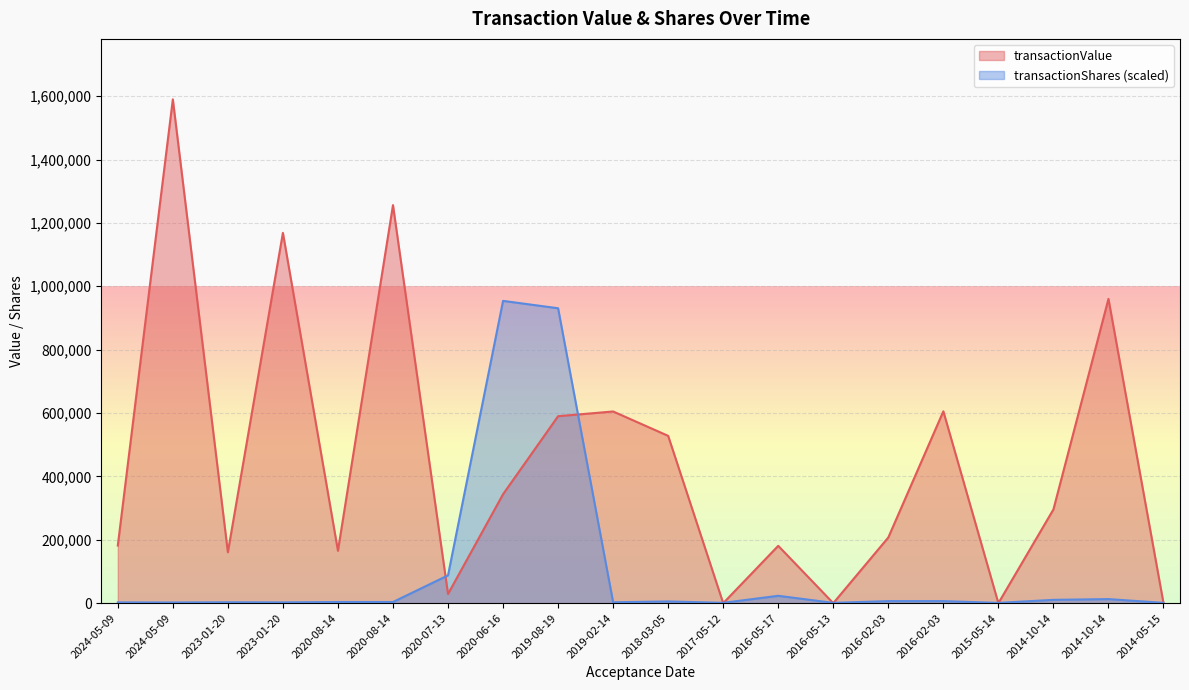

Reading left to right, extract all data points from this chart.

transactionValue: 181768.0	1589840.0	160757.0	1168598.0	165433.0	1256066.0	28932.0	343785.0	590000.0	604920.0	527983.0	0.0	180955.0	0.0	207354.0	605421.0	0.0	295793.0	960267.0	0.0
transactionShares: 2376.8	2132.1	2802.2	2463.4	3650.9	3650.9	87704.3	953904.0	930638.0	2791.9	5465.6	1078.6	23266.0	1002.3	6521.9	6521.9	929.7	10505.0	12834.4	1059.1